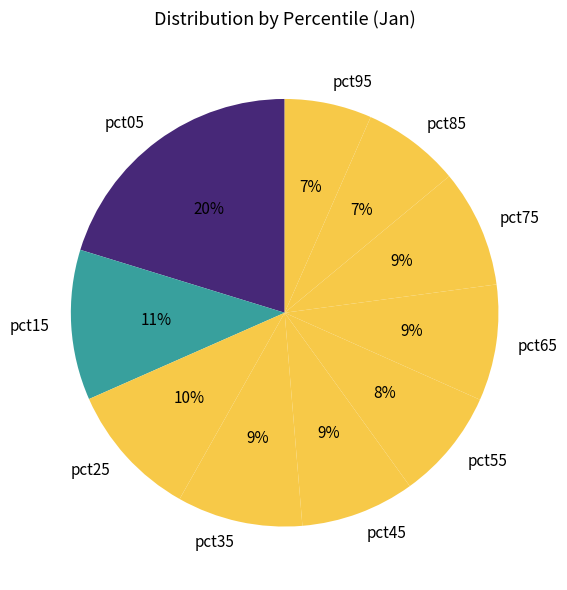

Does pct55 represent more than half of the total?

No